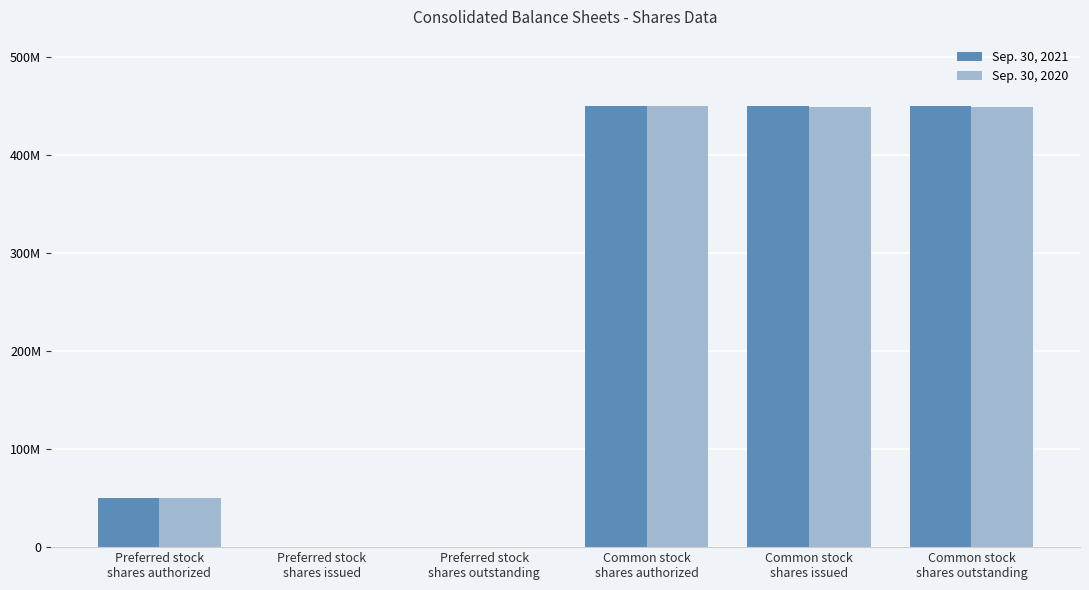

Are the bars grouped side by side (vs. stacked)?

Yes